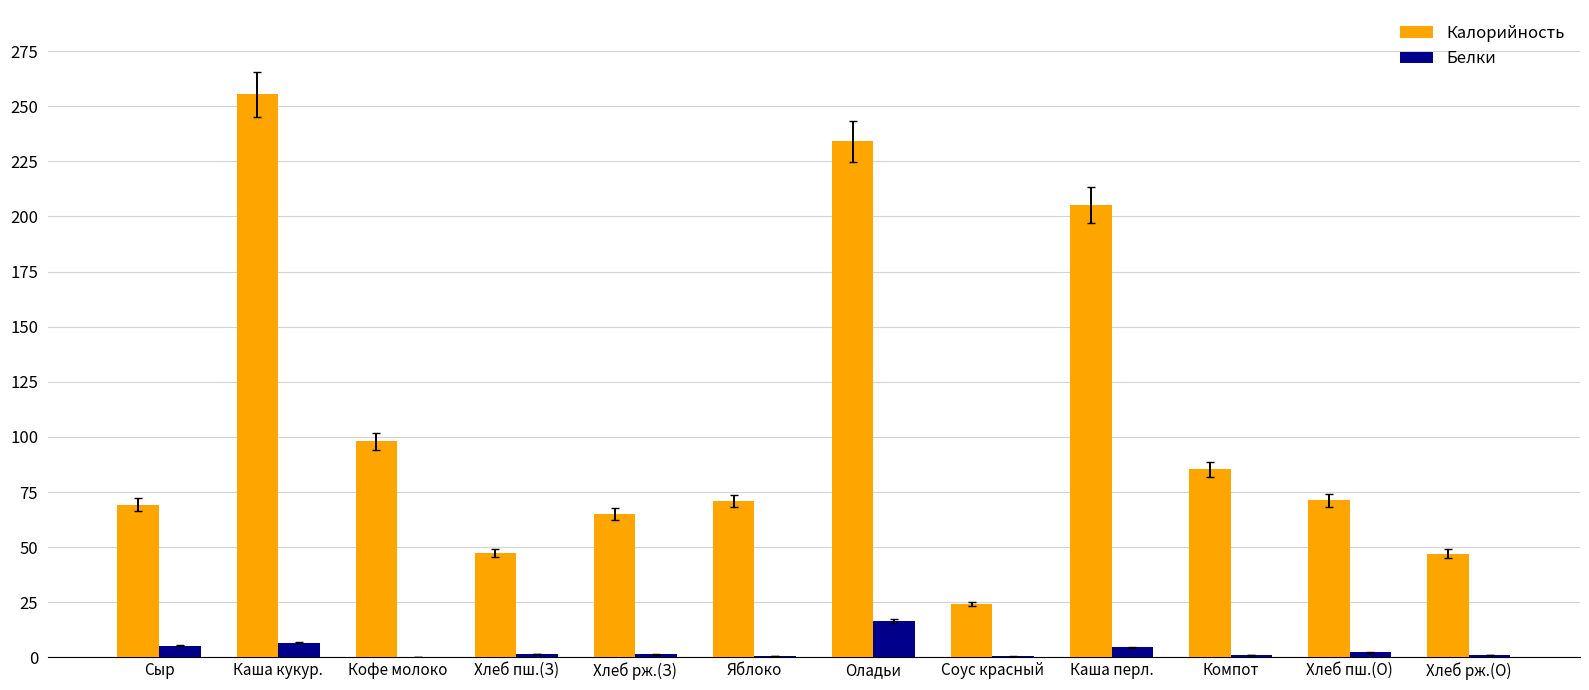

What is the average value of the Белки series?

3.5